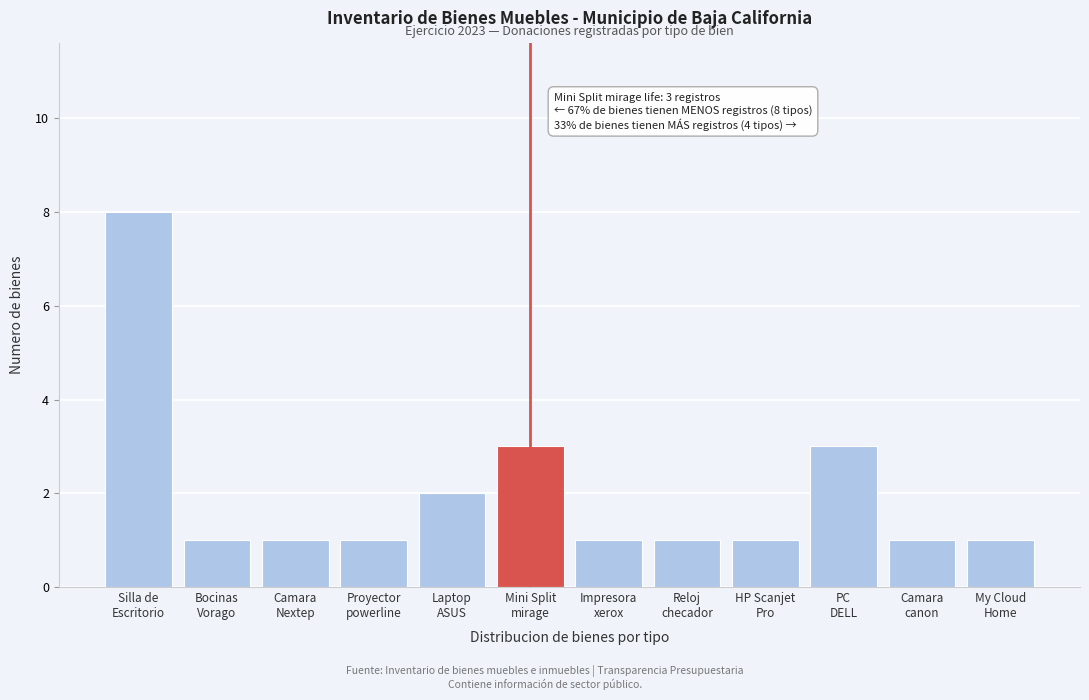

Reading left to right, transcribe all the data shown in this chart.

8	1	1	1	2	3	1	1	1	3	1	1